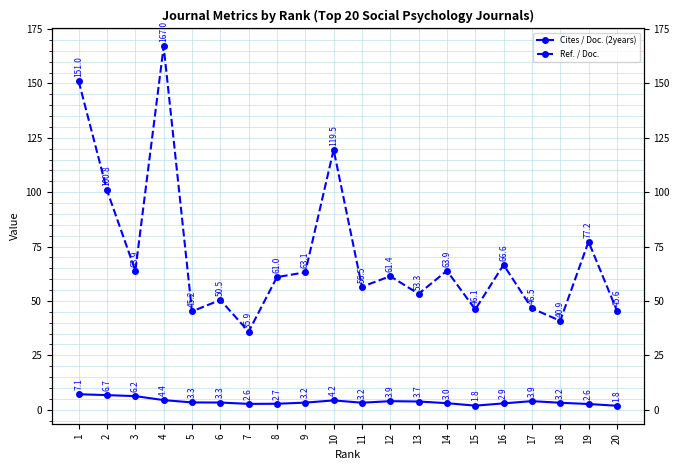

What is the difference between the second highest and minimum values in the Cites / Doc. (2years) series?

4.9